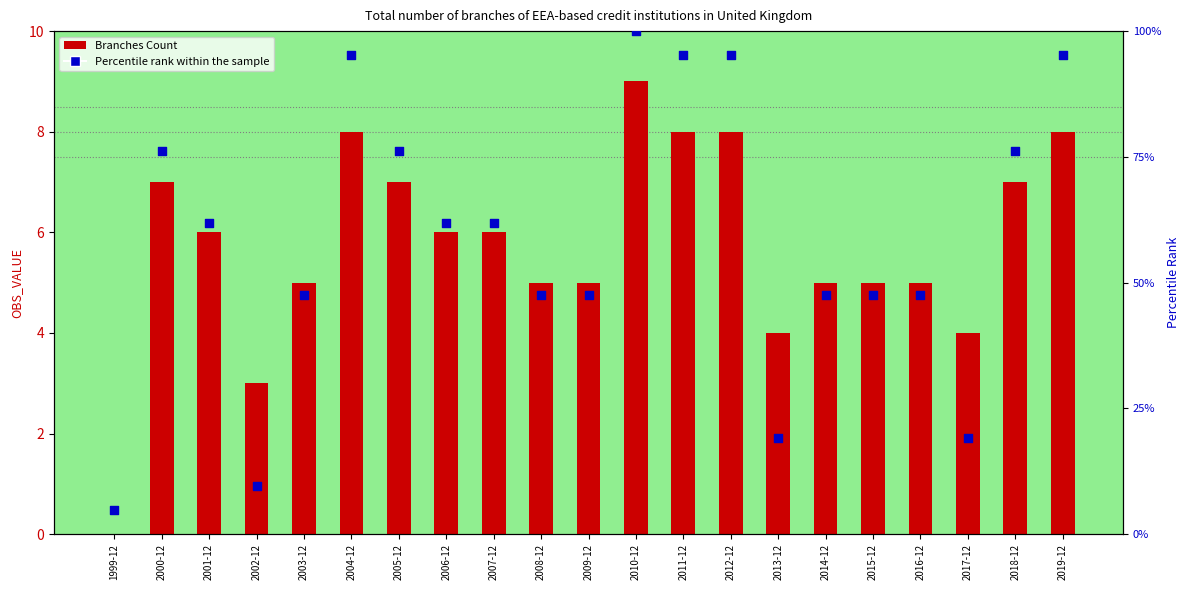

Which series has the largest total across all categories?

Percentile rank within the sample